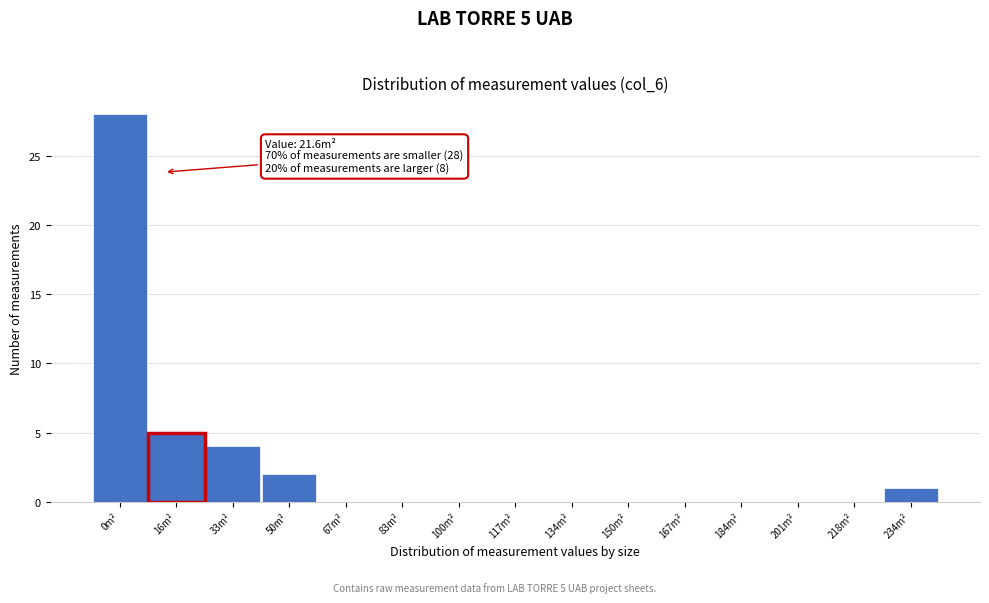

Reading left to right, extract all data points from this chart.

0m²=28	33m²=4	50m²=2	67m²=0	83m²=0	100m²=0	117m²=0	134m²=0	150m²=0	167m²=0	184m²=0	201m²=0	218m²=0	234m²=1